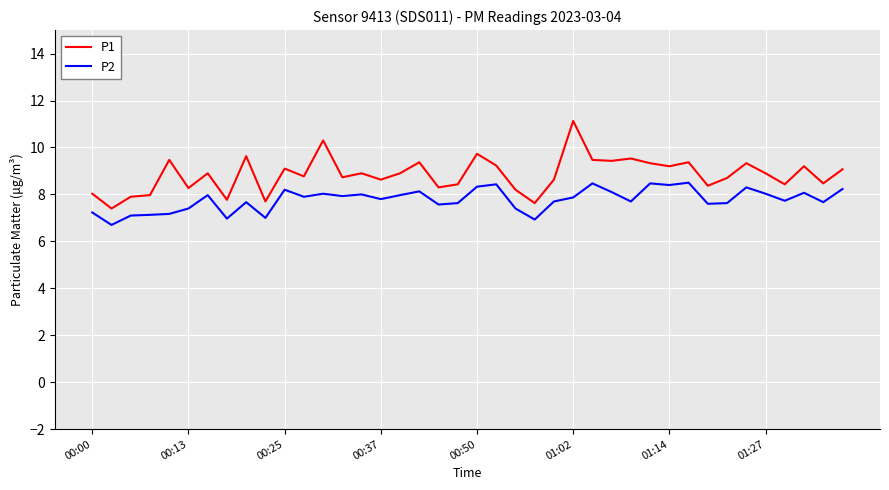

True or false: P1 and P2 cross at least once.

False